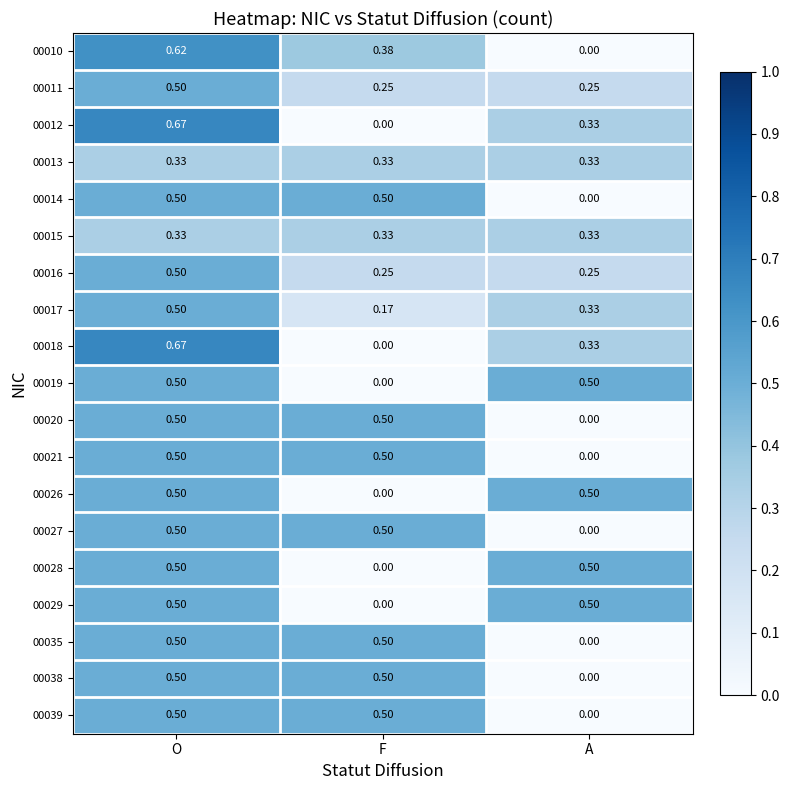

Where is 00021 nearest to the value 0?

A